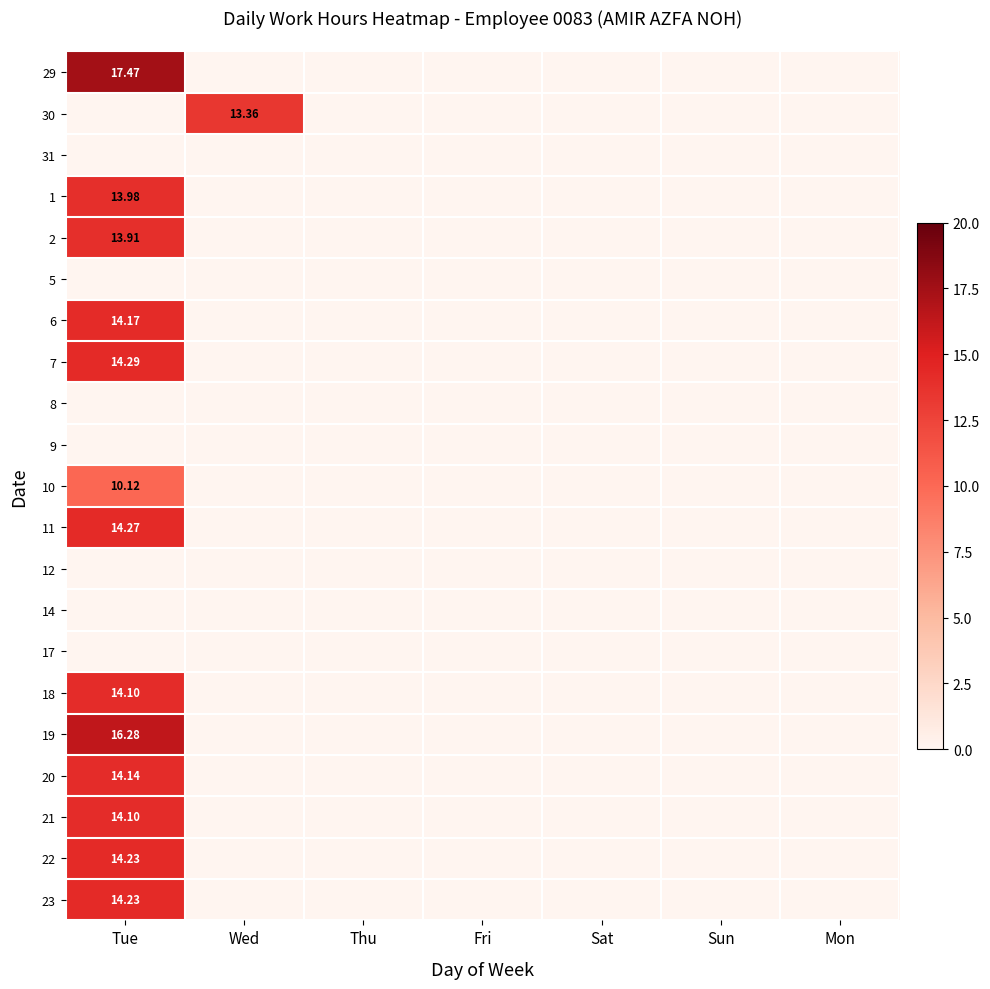

True or false: 19 has a value of 16.3 at Tue.

True